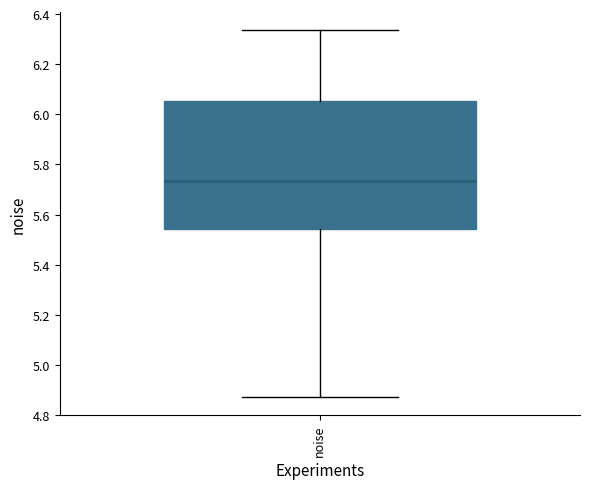

Read this box plot against the y-axis: the position of the median line, the range covered by the box, and the ends of both whiskers. The values are not printed on the chart, so give them approximately, as read against the axis.

median 5.74, box 5.54 to 6.06, whiskers 4.88 to 6.34